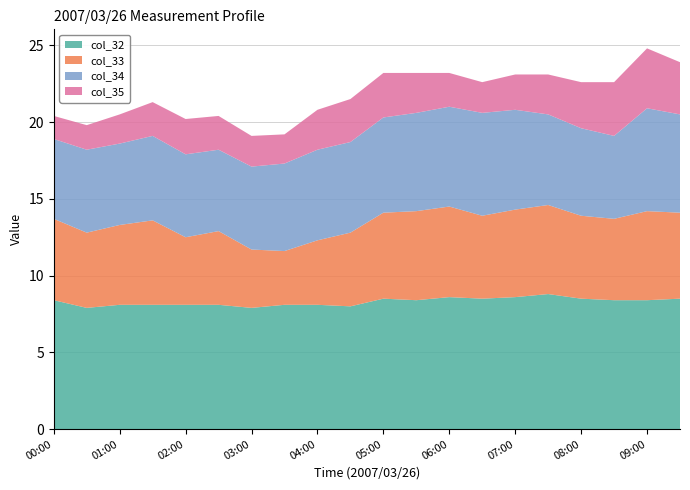

Reading left to right, what are all the values shown in this chart?

col_32: 00:00=8.4	00:30=7.9	01:00=8.1	01:30=8.1	02:00=8.1	02:30=8.1	03:00=7.9	03:30=8.1	04:00=8.1	04:30=8.0	05:00=8.5	05:30=8.4	06:00=8.6	06:30=8.5	07:00=8.6	07:30=8.8	08:00=8.5	08:30=8.4	09:00=8.4	09:30=8.5
col_33: 00:00=5.3	00:30=4.9	01:00=5.2	01:30=5.5	02:00=4.4	02:30=4.8	03:00=3.8	03:30=3.5	04:00=4.2	04:30=4.8	05:00=5.6	05:30=5.8	06:00=5.9	06:30=5.4	07:00=5.7	07:30=5.8	08:00=5.4	08:30=5.3	09:00=5.8	09:30=5.6
col_34: 00:00=5.2	00:30=5.4	01:00=5.3	01:30=5.5	02:00=5.4	02:30=5.3	03:00=5.4	03:30=5.7	04:00=5.9	04:30=5.9	05:00=6.2	05:30=6.4	06:00=6.5	06:30=6.7	07:00=6.5	07:30=5.9	08:00=5.7	08:30=5.4	09:00=6.7	09:30=6.4
col_35: 00:00=1.5	00:30=1.6	01:00=1.9	01:30=2.2	02:00=2.3	02:30=2.2	03:00=2.0	03:30=1.9	04:00=2.6	04:30=2.8	05:00=2.9	05:30=2.6	06:00=2.2	06:30=2.0	07:00=2.3	07:30=2.6	08:00=3.0	08:30=3.5	09:00=3.9	09:30=3.4